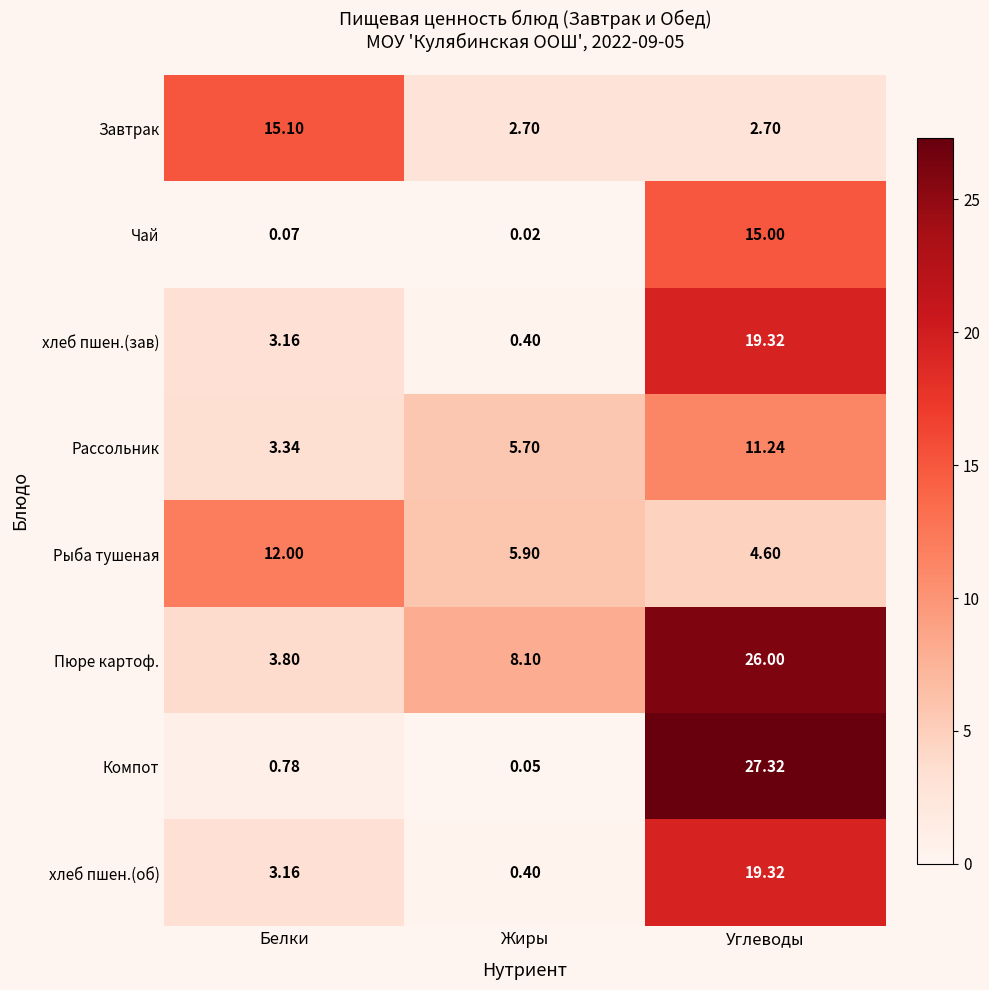

Count the number of data series in this chart.

8